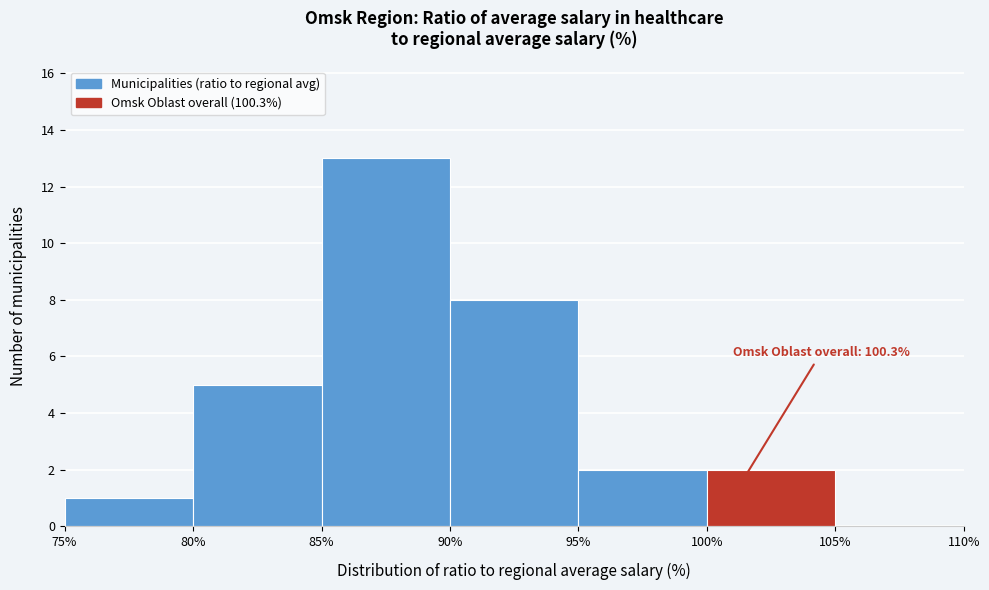

Over which range of the x-axis is the bar tallest?

85% to 90%